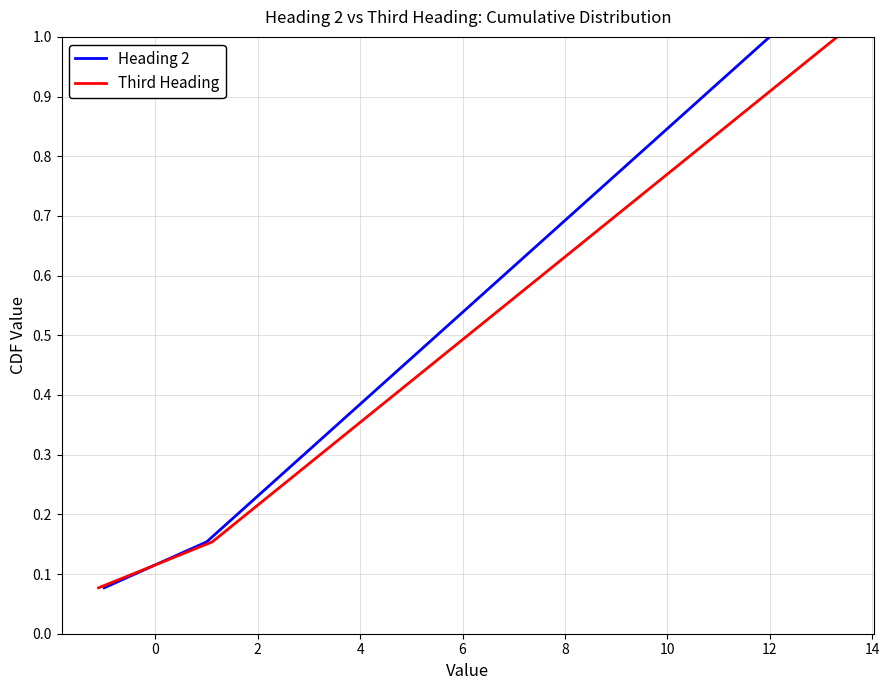

True or false: Heading 2 has more than 0 points higher than both neighbors.

False